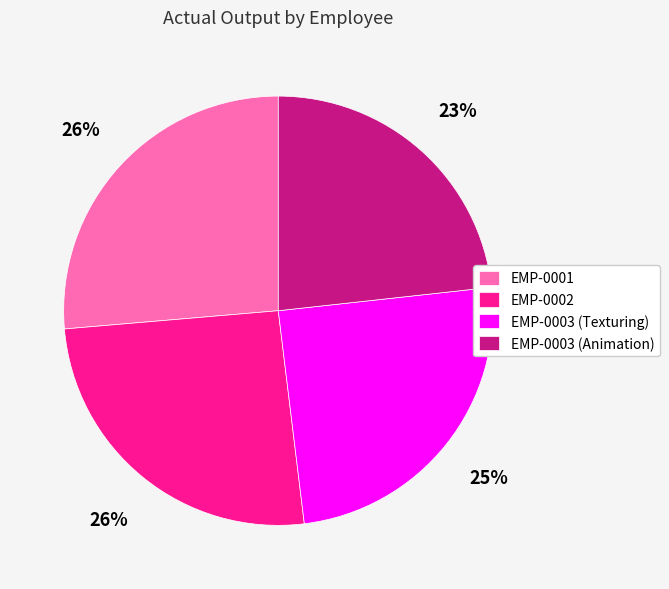

Between EMP-0002 and EMP-0003 (Texturing), which is larger?

EMP-0002